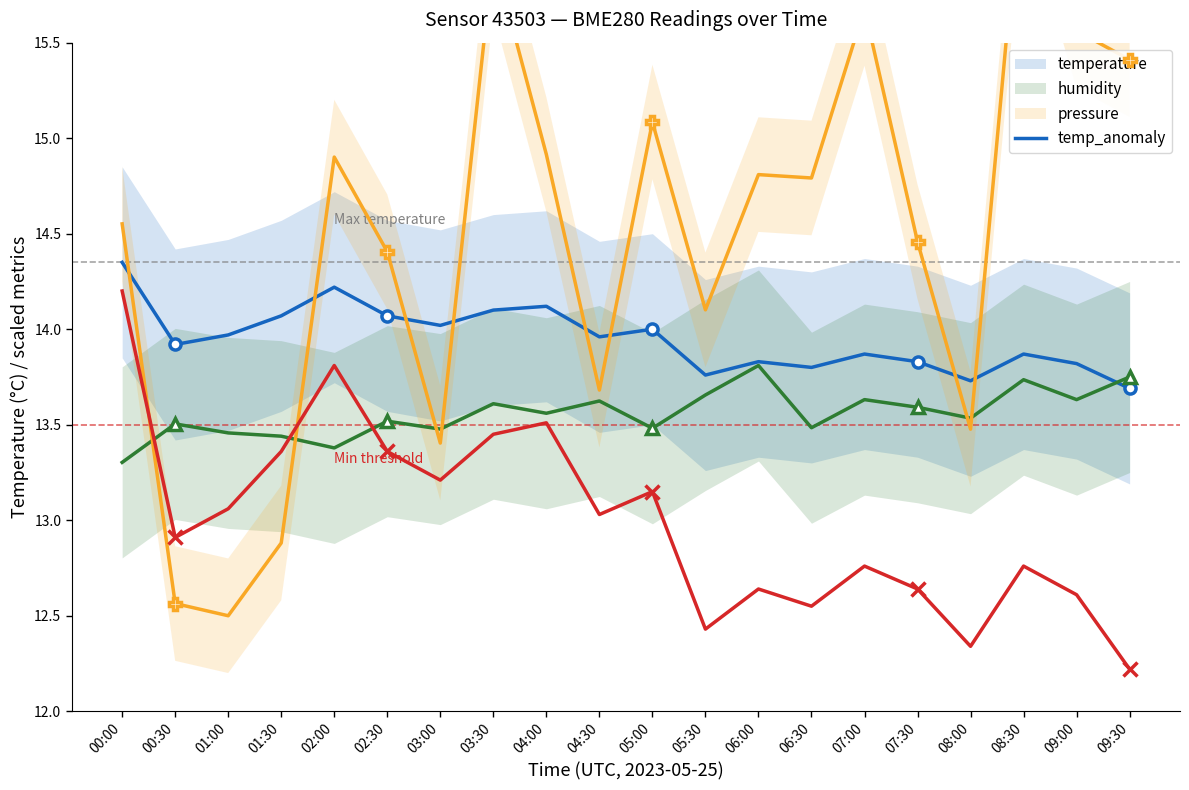

How many interior local peaks does the humidity series have?

7